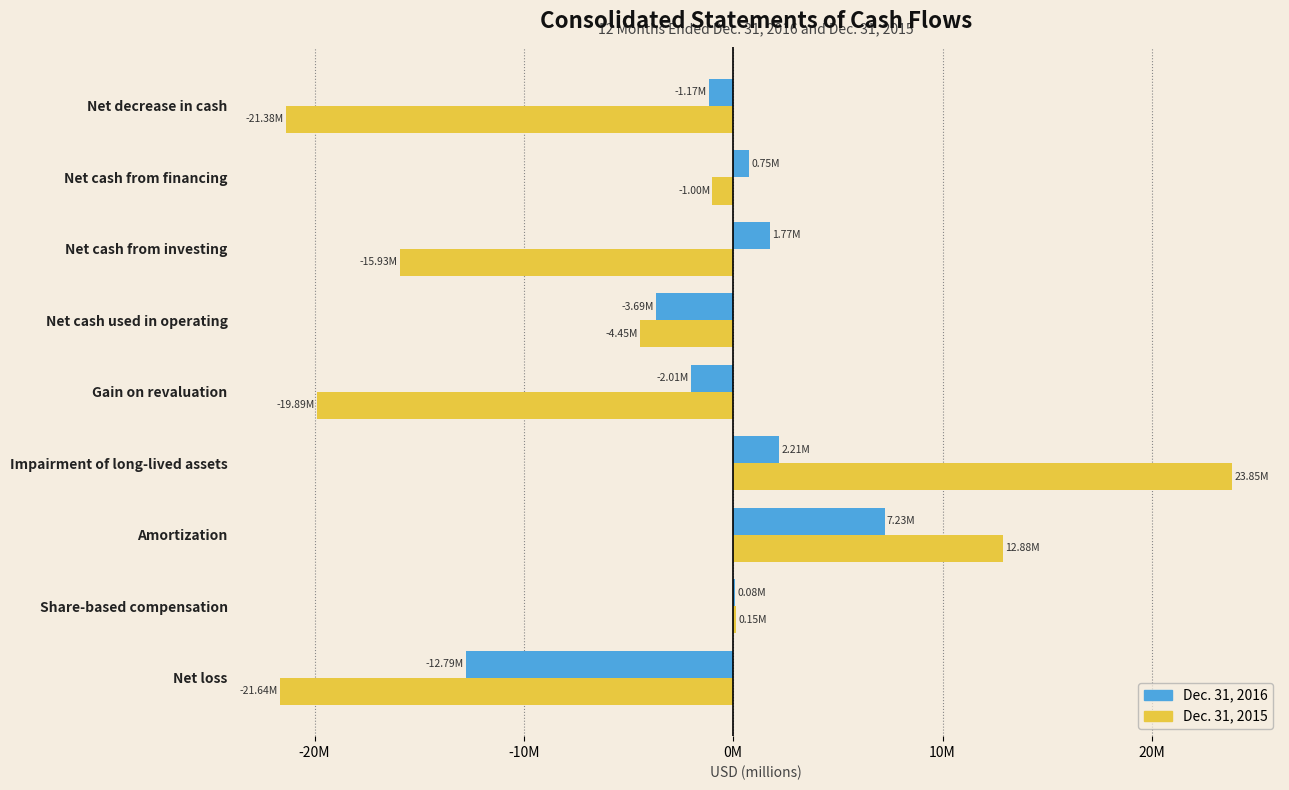

What is the difference between the maximum and minimum values in the Dec. 31, 2016 series?

20018000